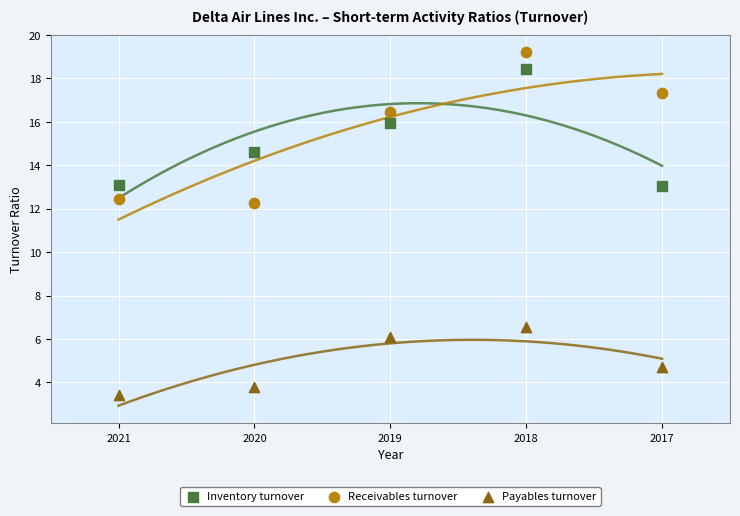

In the Inventory turnover series, what Y value is closest to 15?

14.6